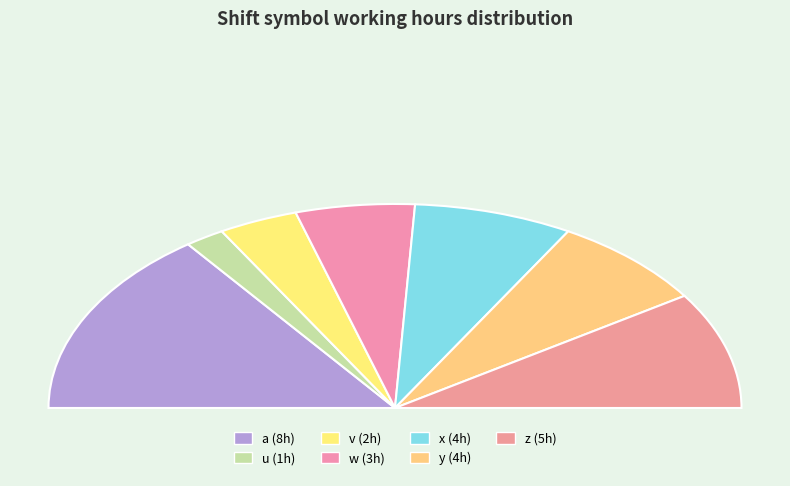

What is the change in value from v to x?

+2